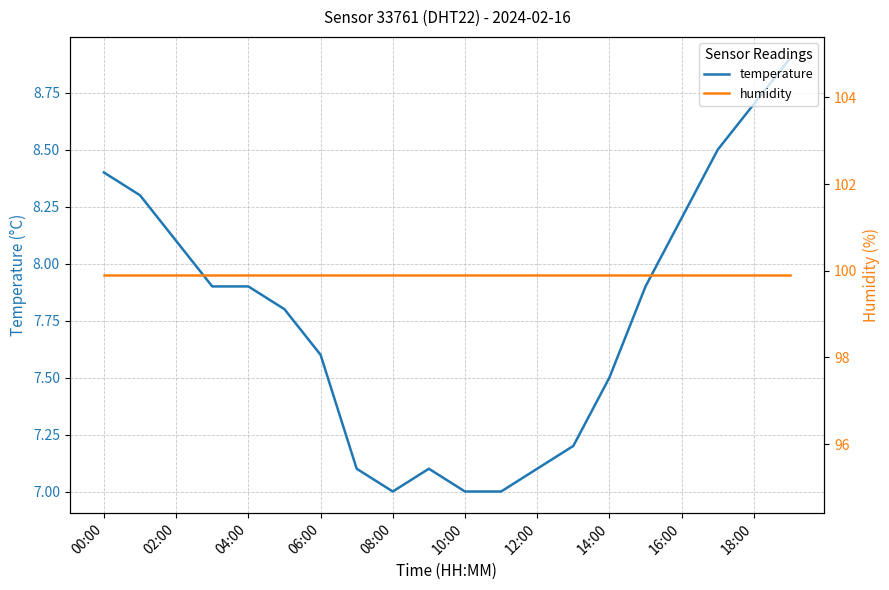

Reading left to right, transcribe all the data shown in this chart.

temperature: 8.4	8.3	8.1	7.9	7.9	7.8	7.6	7.1	7.0	7.1	7.0	7.0	7.1	7.2	7.5	7.9	8.2	8.5	8.7	8.9
humidity: 99.9	99.9	99.9	99.9	99.9	99.9	99.9	99.9	99.9	99.9	99.9	99.9	99.9	99.9	99.9	99.9	99.9	99.9	99.9	99.9